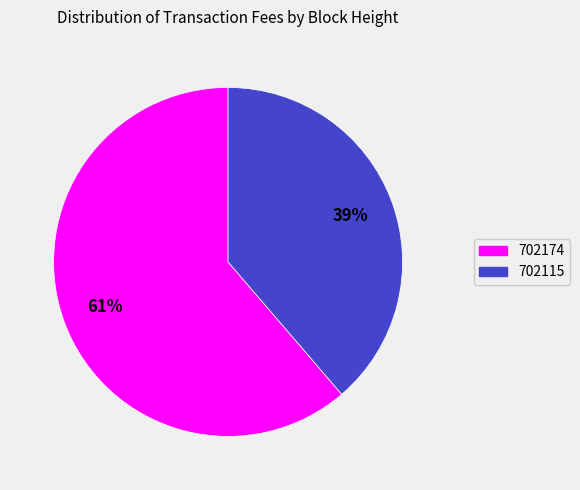

Rank the categories by value from highest to lowest.

702174, 702115